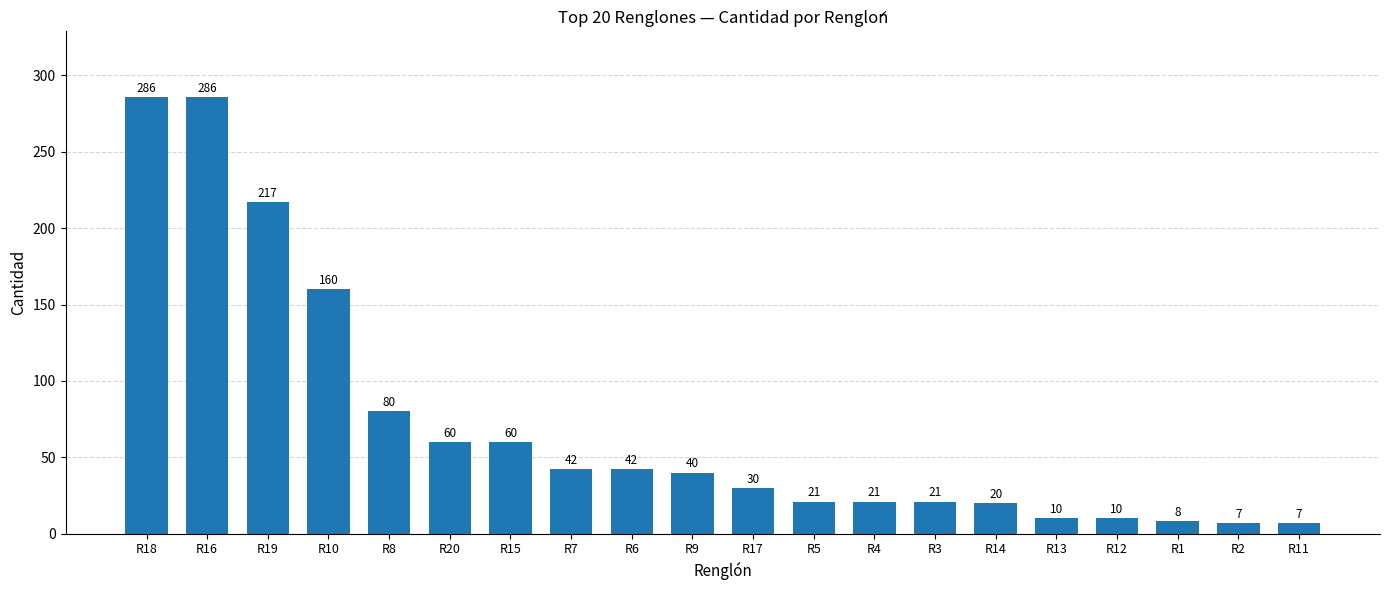

What is the change in value from R16 to R1?

-278